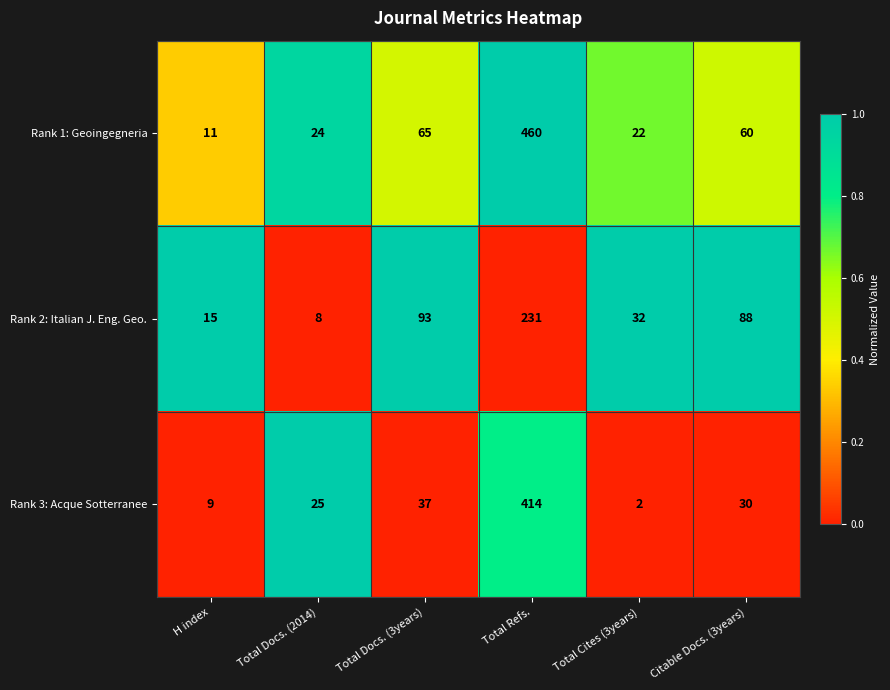

True or false: Rank 1: Geoingegneria has a value of 94 at Total Docs. (3years).

False